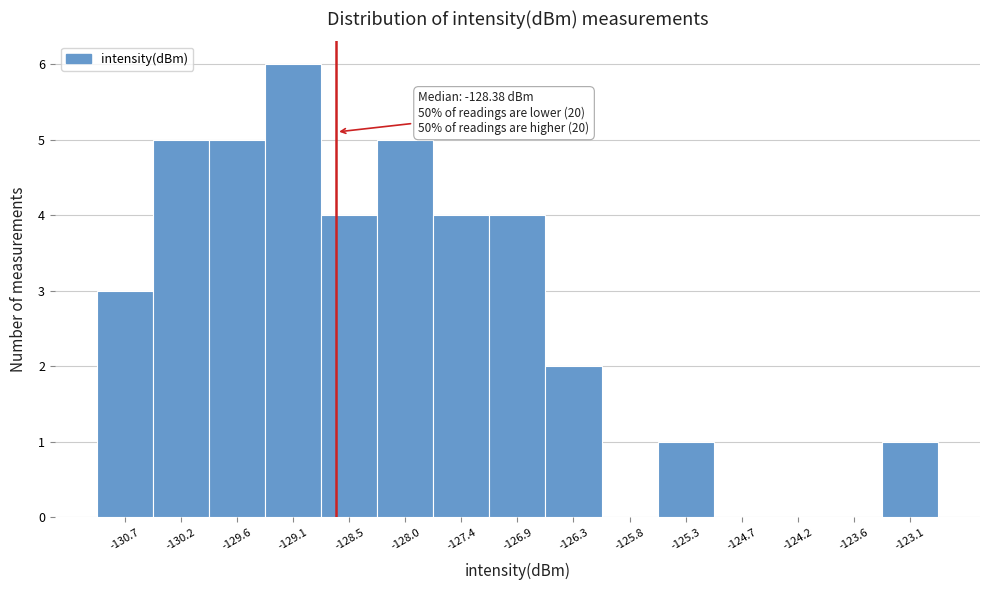

Reading right to left, transcribe all the data shown in this chart.

-123.1=1	-123.6=0	-124.2=0	-124.7=0	-125.3=1	-125.8=0	-126.3=2	-126.9=4	-127.4=4	-128.0=5	-128.5=4	-129.1=6	-129.6=5	-130.2=5	-130.7=3